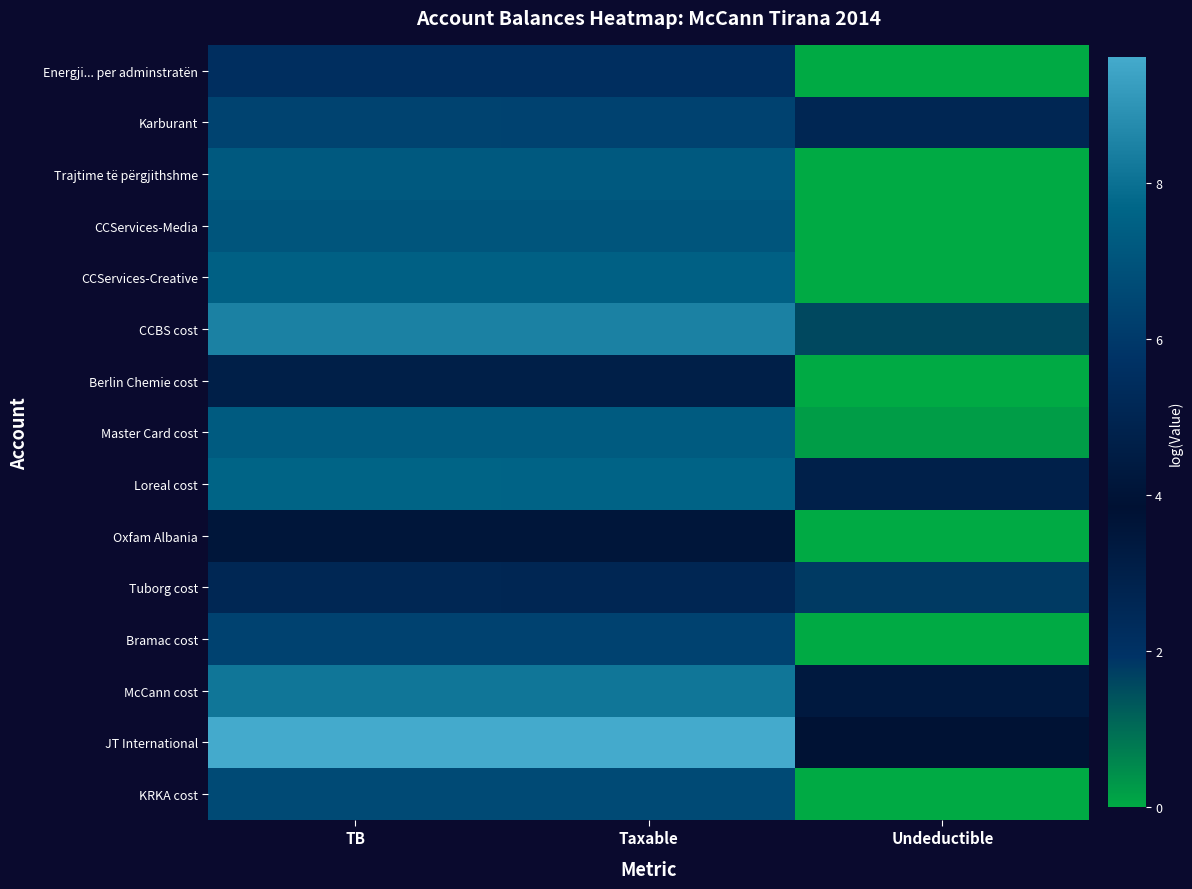

Rank the series by their maximum value, from lowest to highest.

Oxfam Albania, Berlin Chemie cost, Tuborg cost, Energji... per adminstratën, Bramac cost, Karburant, KRKA cost, CCServices-Media, Trajtime të përgjithshme, Master Card cost, CCServices-Creative, Loreal cost, McCann cost, CCBS cost, JT International